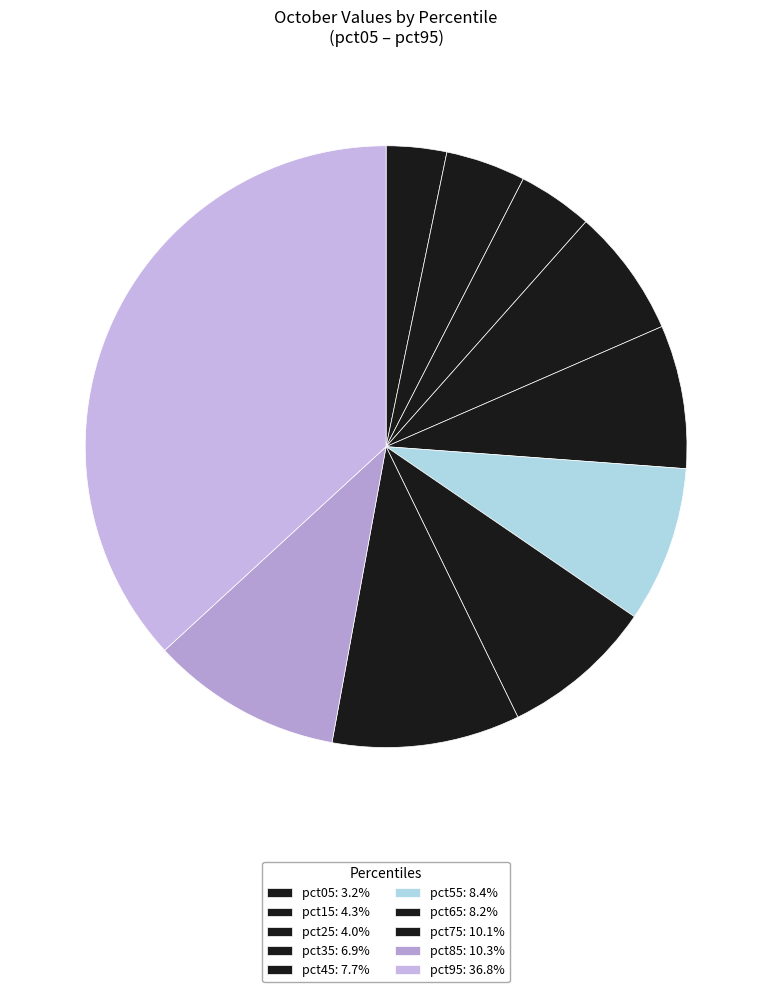

What percentage do pct25 and pct05 together represent?

7.3%